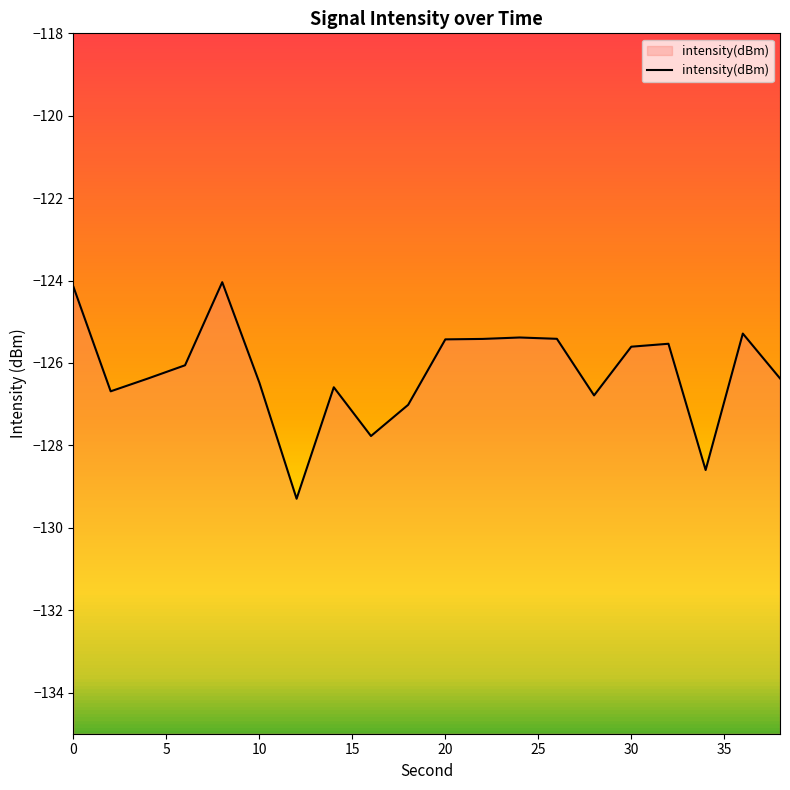

Is it true that the value at 0 is -124.2?

True